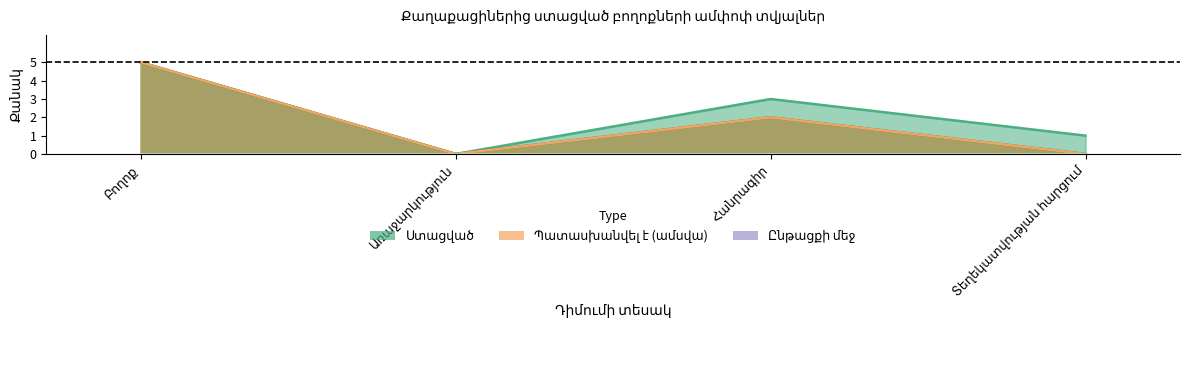

How many lines are shown in the chart?

3